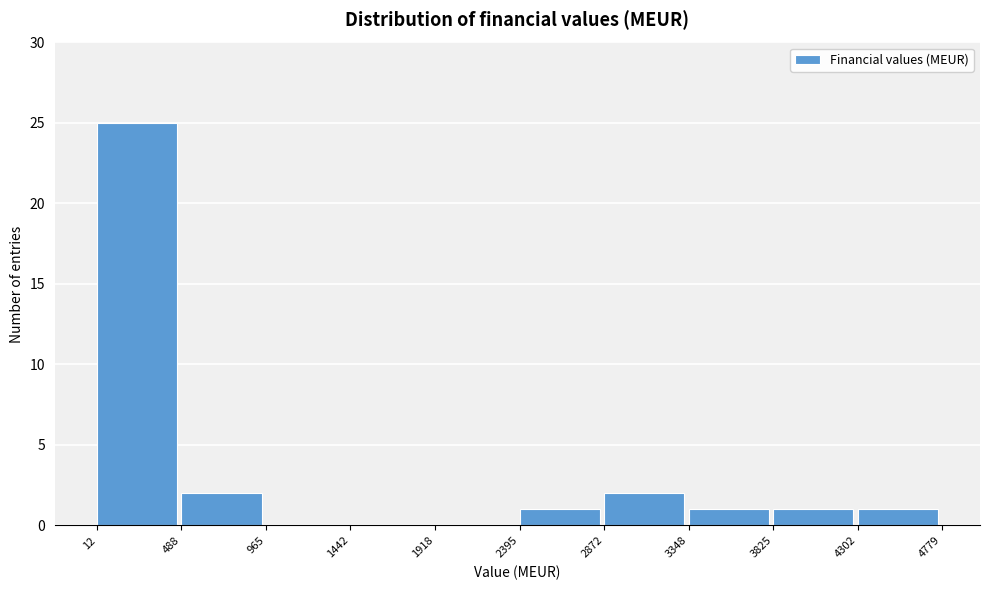

Reading left to right, transcribe this chart: for each bar, give the range it covers on the x-axis and its height. The values are not printed on the chart, so give them approximately, as read against the axis.

12 to 488: 25
488 to 965: 2
965 to 1442: 0
1442 to 1918: 0
1918 to 2395: 0
2395 to 2872: 1
2872 to 3348: 2
3348 to 3825: 1
3825 to 4302: 1
4302 to 4779: 1